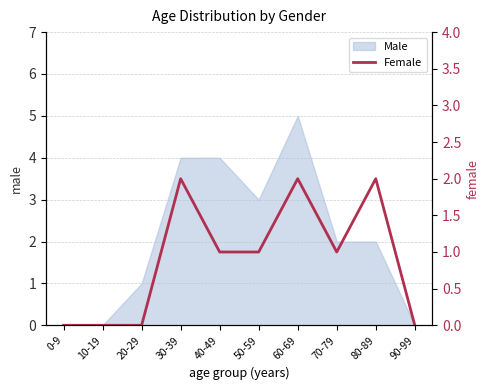

What position from the right is 50-59?

5